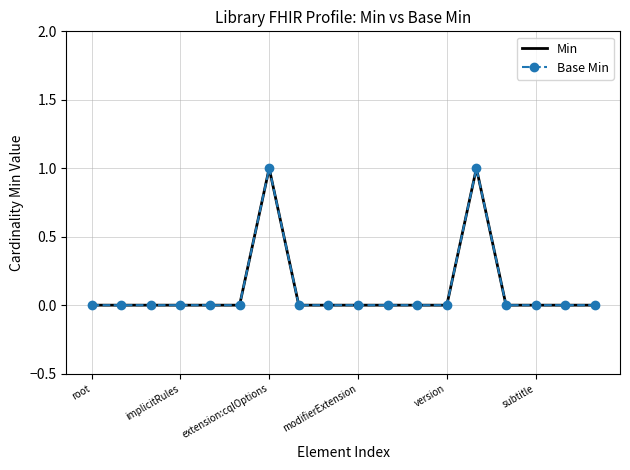

True or false: Base Min and Min intersect in this chart.

False